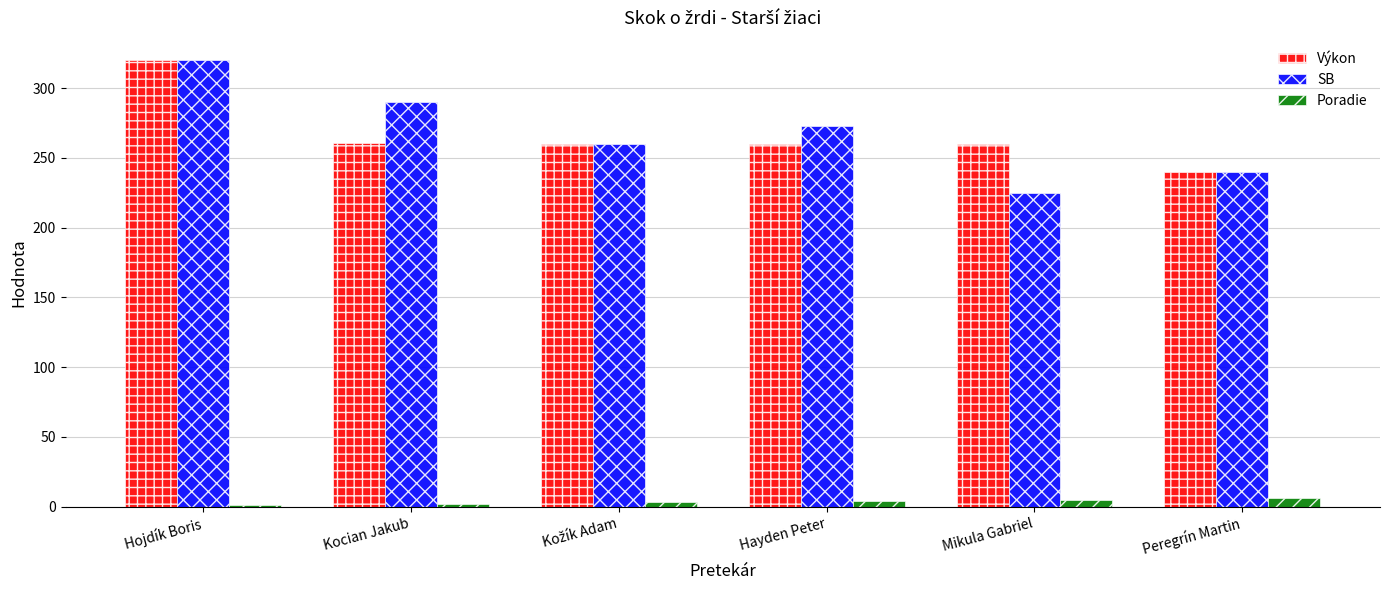

What are all the series names shown in the legend?

Výkon, SB, Poradie